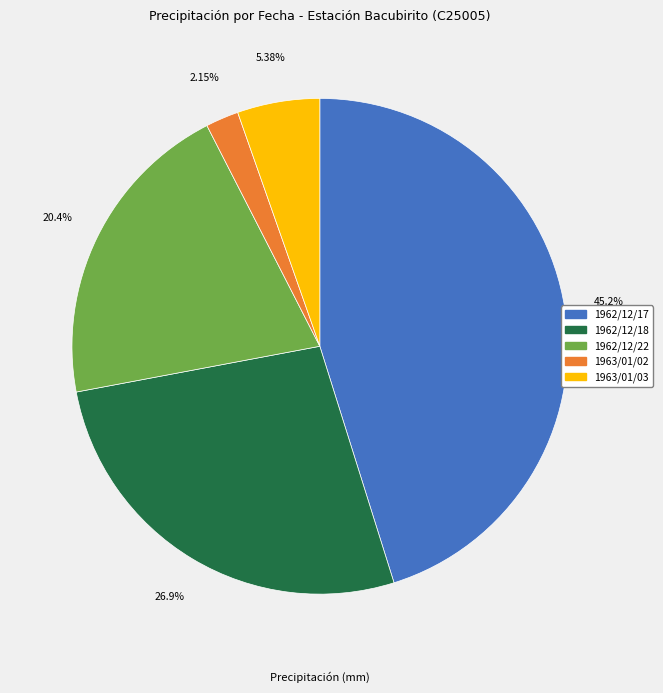

Is there a majority slice in this chart?

No